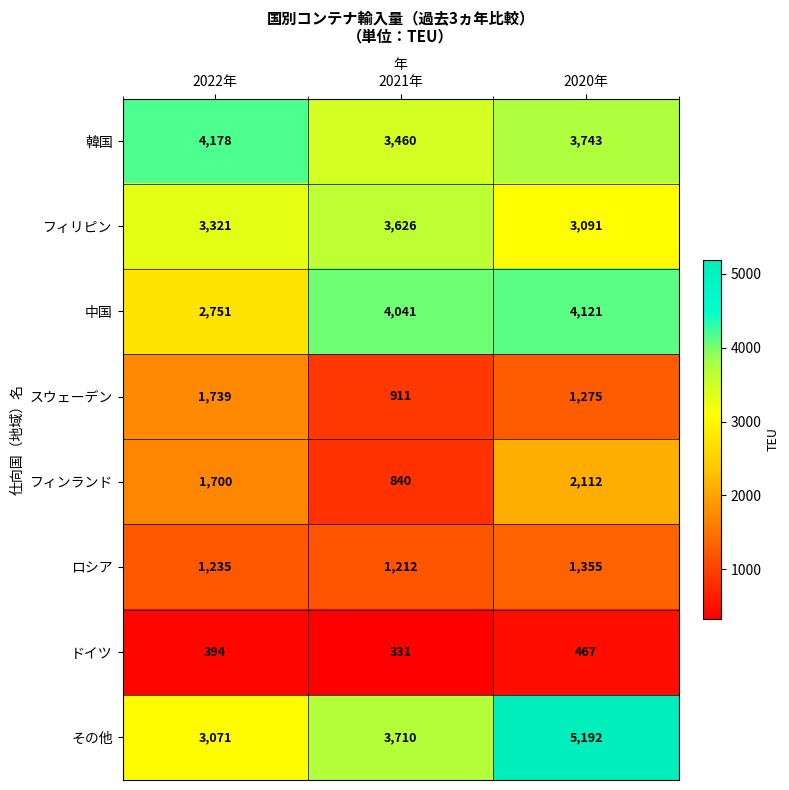

Which series changed the most between 2022年 and 2021年?

中国